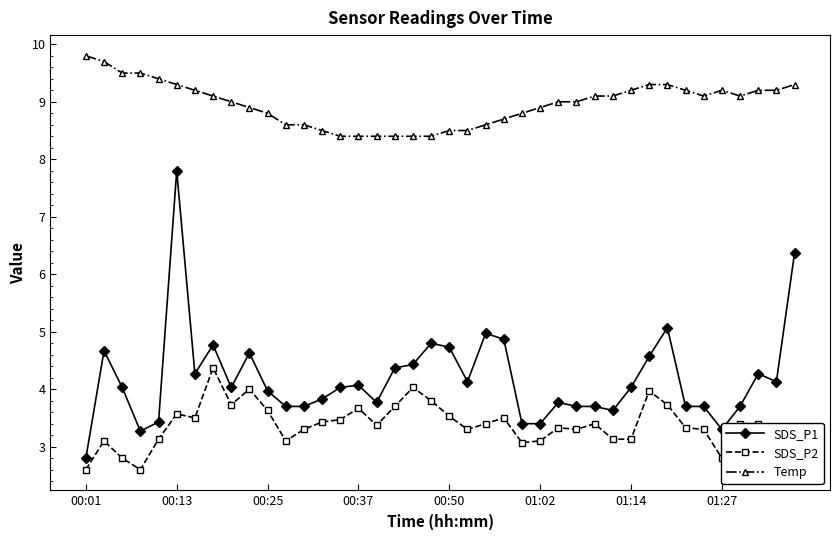

Which series has the largest total across all categories?

Temp